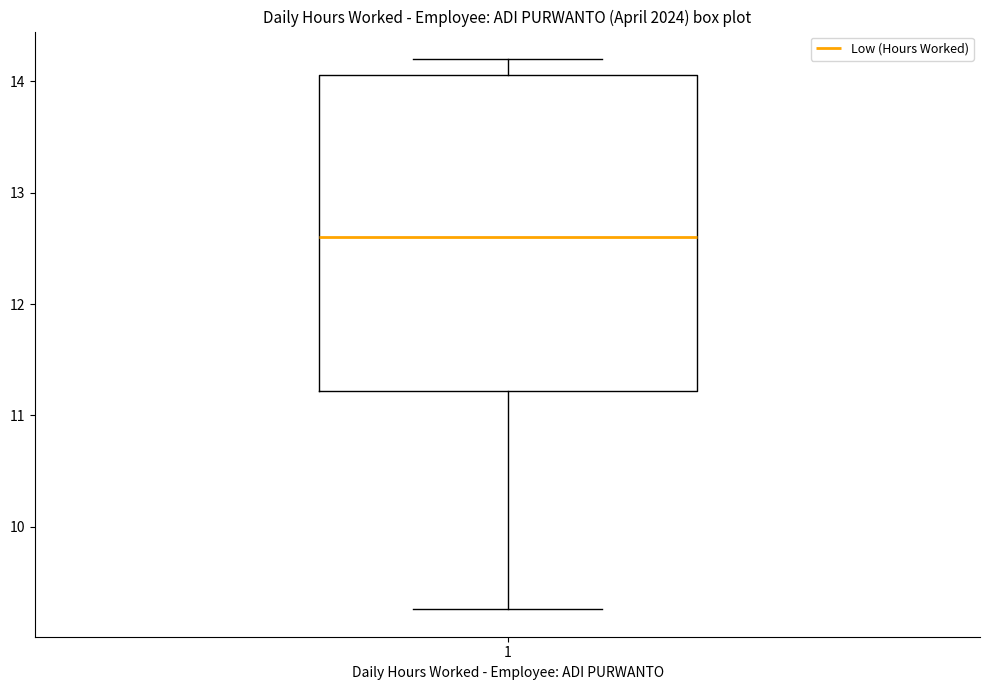

Read this box plot against the y-axis: the position of the median line, the range covered by the box, and the ends of both whiskers. The values are not printed on the chart, so give them approximately, as read against the axis.

median 12.6, box 11.2 to 14.1, whiskers 9.3 to 14.2